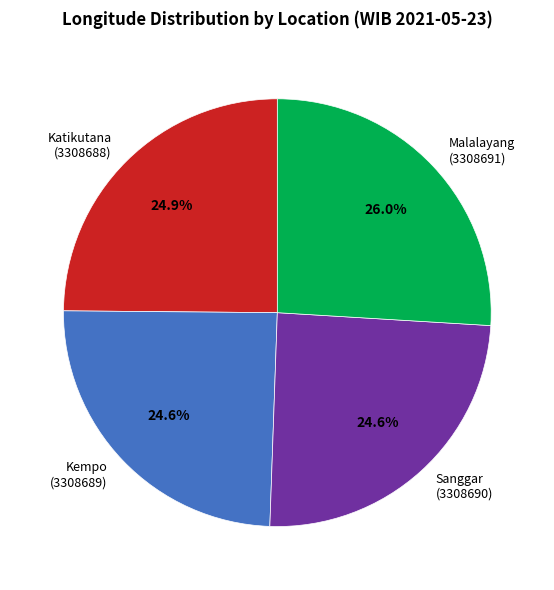

Which slice is the largest?

Malalayang (3308691)